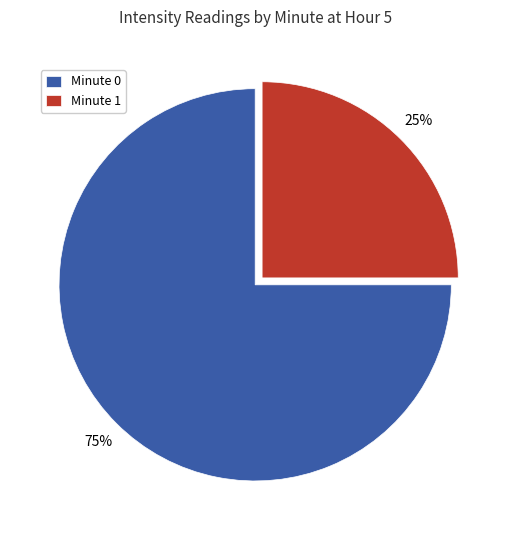

Count the number of slices in the pie.

2